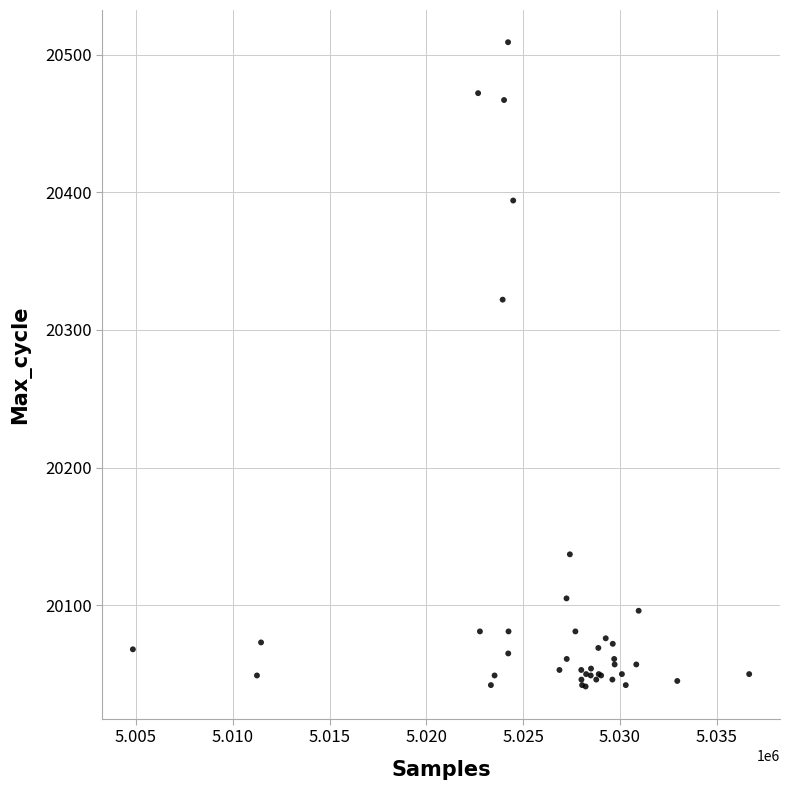

What Y value in the scatter plot is closest to 20275?

20322